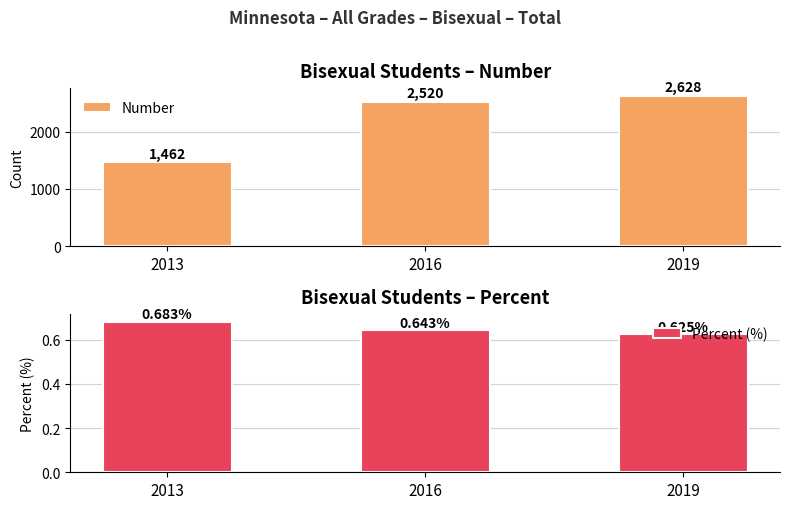

Rank the categories by Percent (%) value from highest to lowest.

2013, 2016, 2019